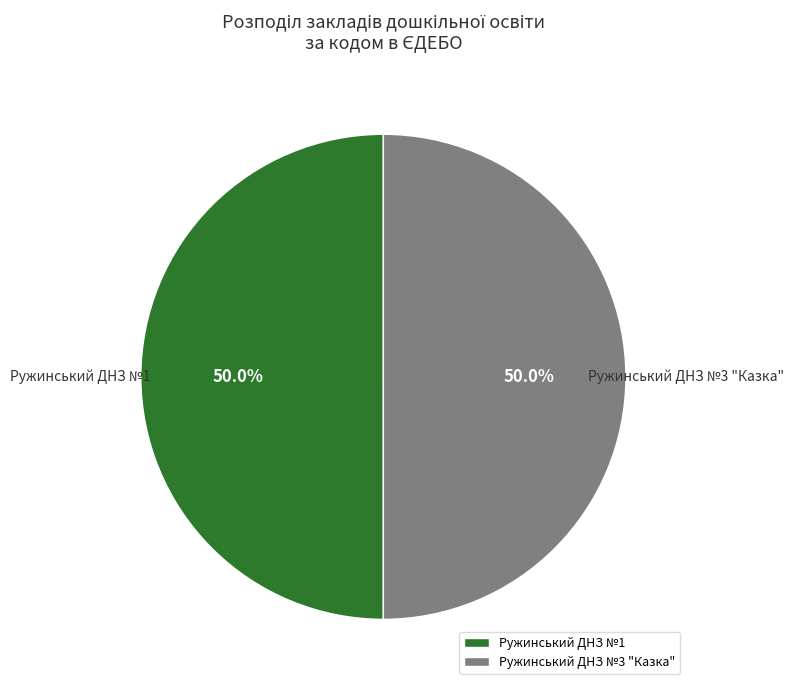

What is the ratio of the value at Ружинський ДНЗ №1 to the value at Ружинський ДНЗ №3 "Казка"?

1.0